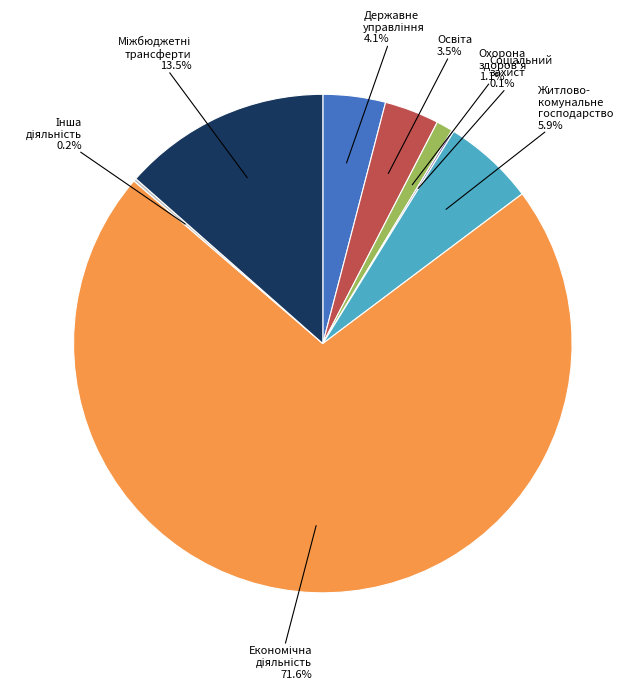

To the nearest percent, what is the difference between the largest and smallest slice percentages?

71%